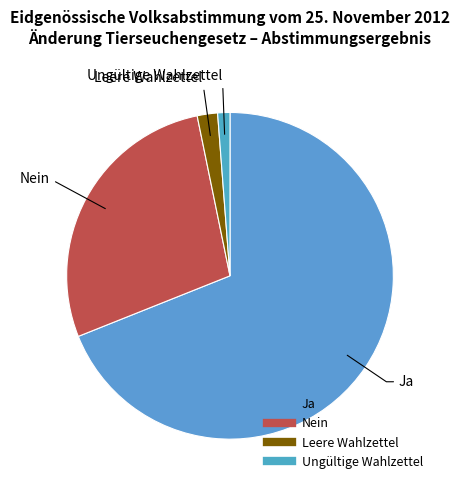

Is the sum of Nein and Leere Wahlzettel greater than half?

No